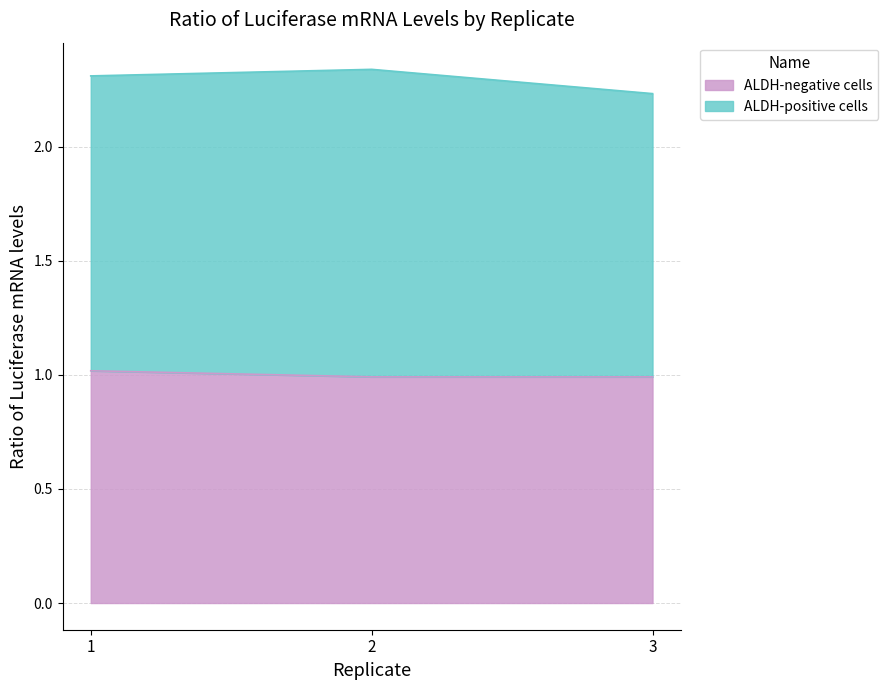

How many values are between 0 and 1?

2